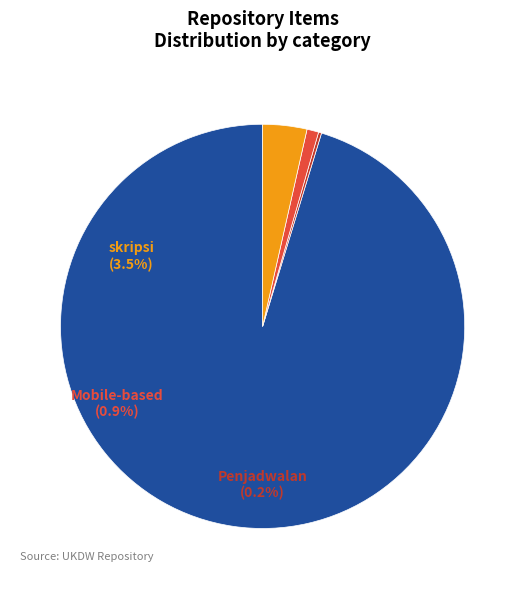

What is the smallest slice in the pie chart?

Penjadwalan